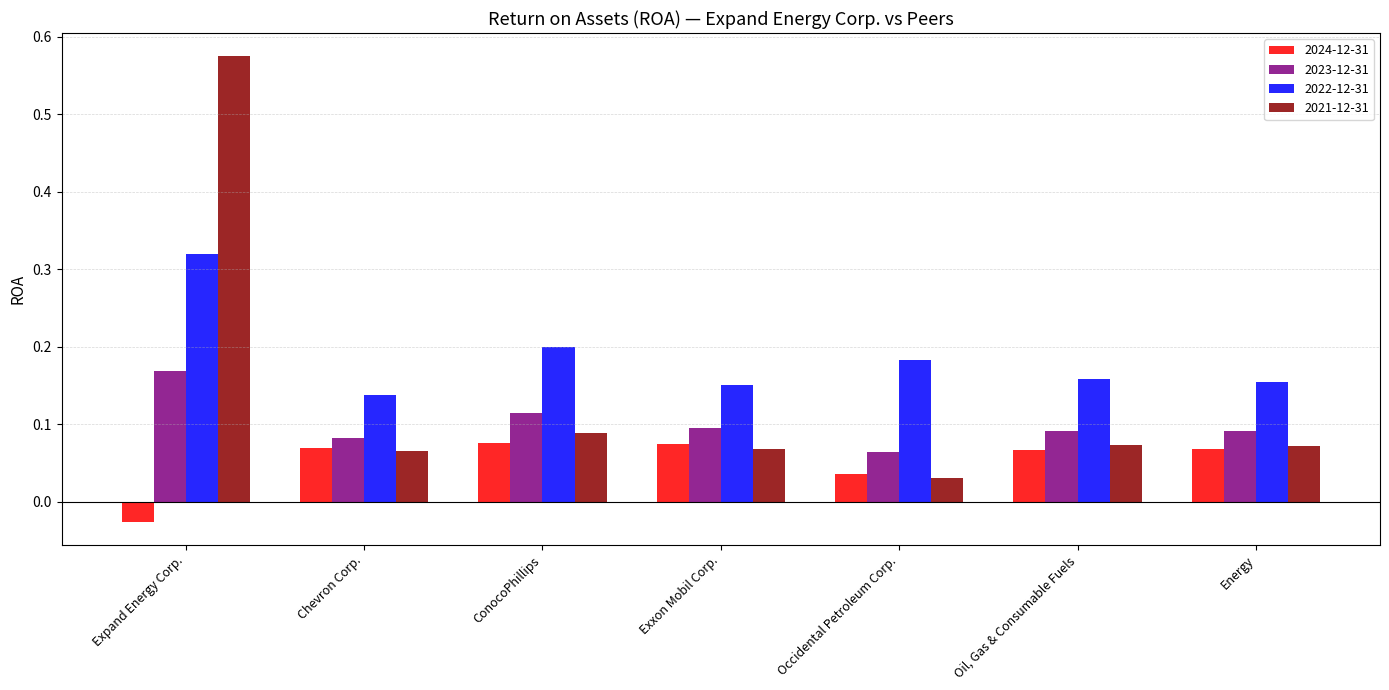

Rank the categories by 2024-12-31 value from highest to lowest.

ConocoPhillips, Exxon Mobil Corp., Chevron Corp., Energy, Oil, Gas & Consumable Fuels, Occidental Petroleum Corp., Expand Energy Corp.